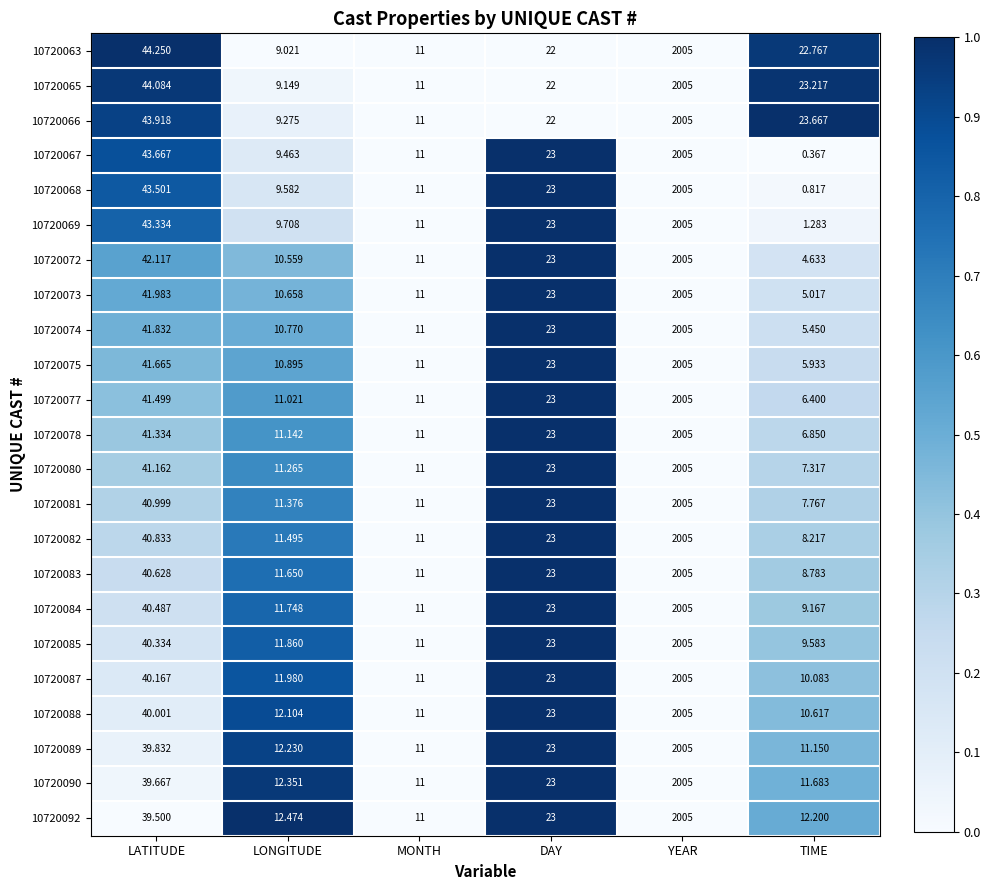

At which category is the sum across all series the highest?

YEAR